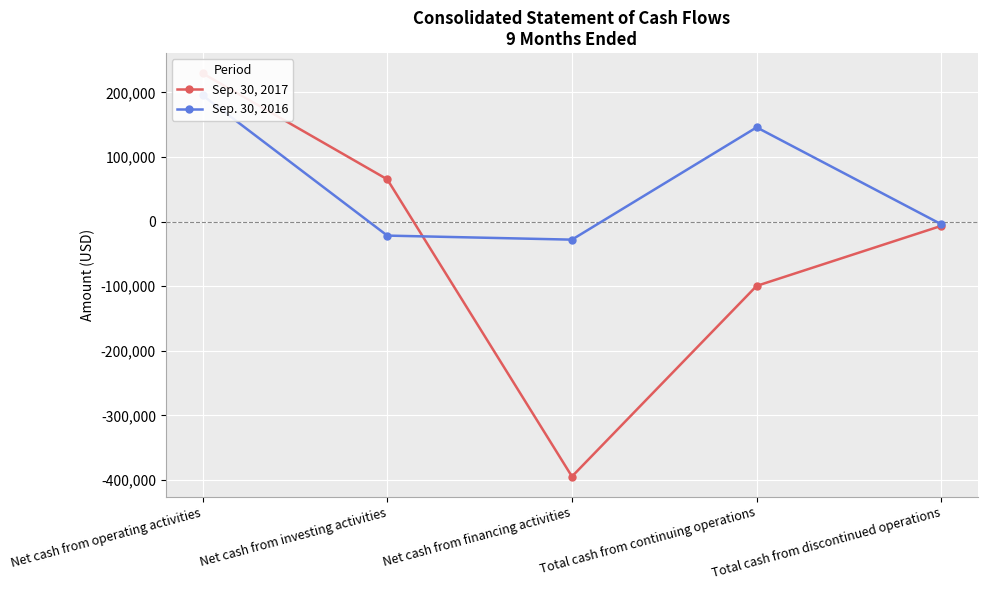

How many distinct data groups are displayed?

2